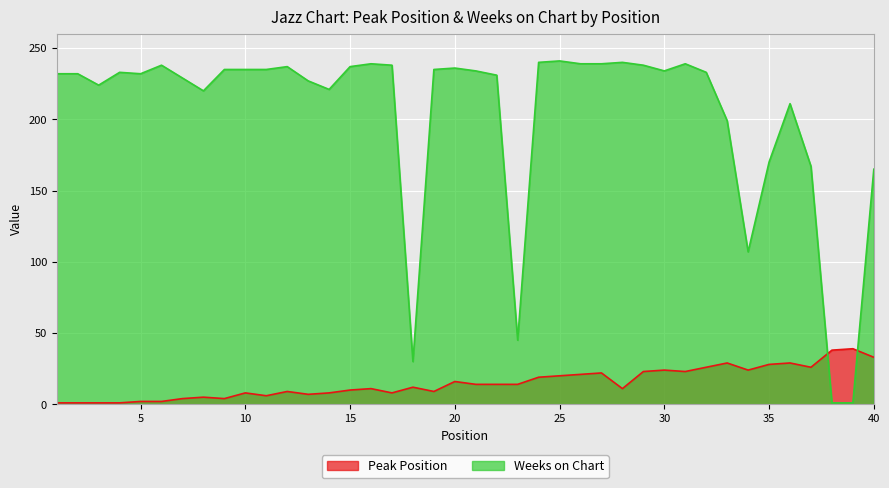

Where does the Peak Position series first go above 14?

20